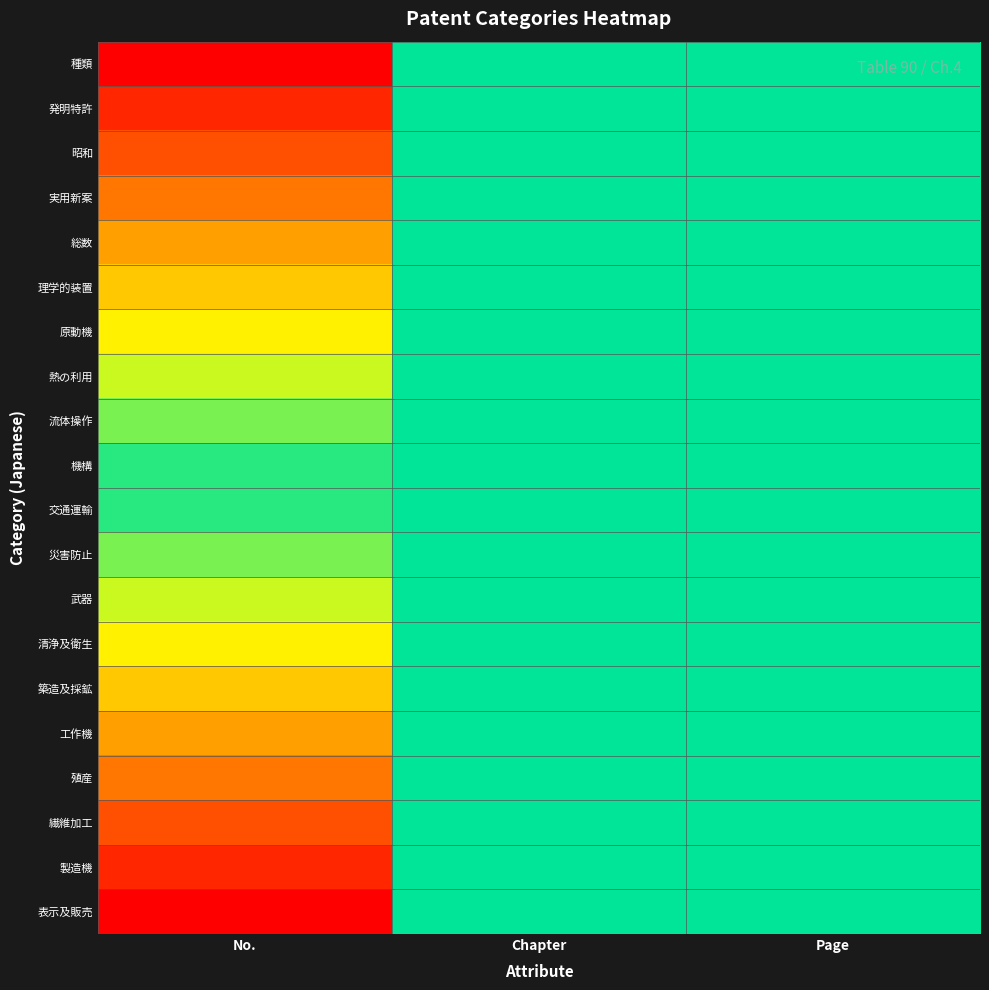

Between No. and Chapter, which series saw the biggest shift?

種類